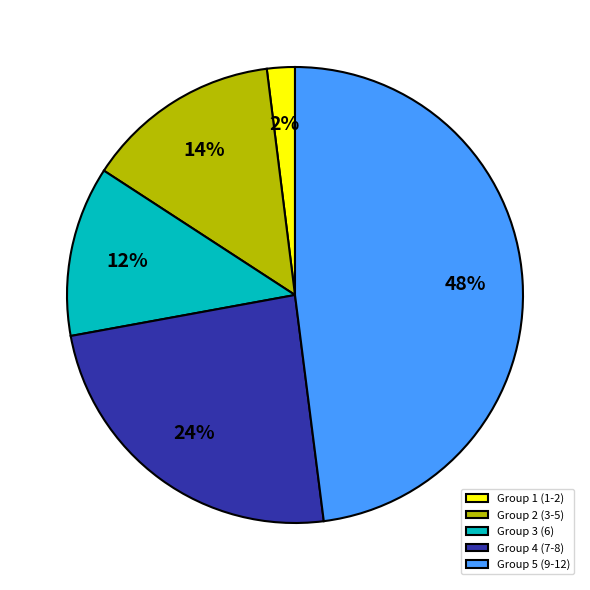

To the nearest percent, what percentage of the pie is Group 1 (1-2)?

2%